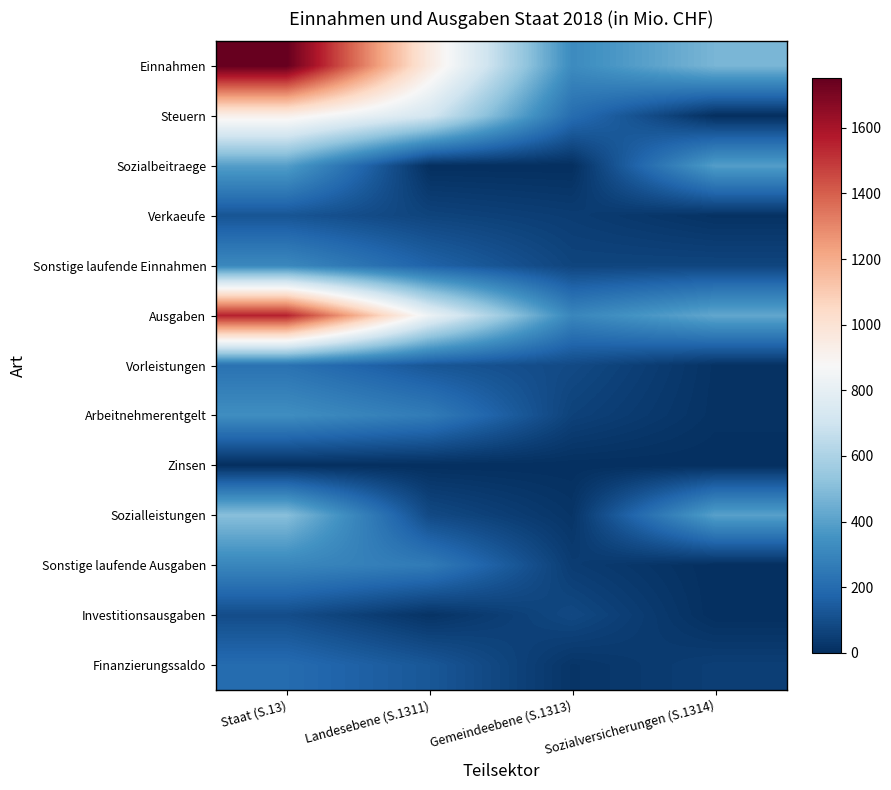

Reading left to right, extract all data points from this chart.

Einnahmen: Staat (S.13)=1751.0	Landesebene (S.1311)=954.7	Gemeindeebene (S.1313)=323.3	Sozialversicherungen (S.1314)=473.0
Steuern: Staat (S.13)=923.5	Landesebene (S.1311)=716.4	Gemeindeebene (S.1313)=207.1	Sozialversicherungen (S.1314)=0.0
Sozialbeitraege: Staat (S.13)=391.3	Landesebene (S.1311)=0.0	Gemeindeebene (S.1313)=0.0	Sozialversicherungen (S.1314)=391.3
Verkaeufe: Staat (S.13)=123.4	Landesebene (S.1311)=67.9	Gemeindeebene (S.1313)=45.2	Sozialversicherungen (S.1314)=10.3
Sonstige laufende Einnahmen: Staat (S.13)=311.2	Landesebene (S.1311)=170.4	Gemeindeebene (S.1313)=69.5	Sozialversicherungen (S.1314)=71.3
Ausgaben: Staat (S.13)=1551.3	Landesebene (S.1311)=824.6	Gemeindeebene (S.1313)=304.4	Sozialversicherungen (S.1314)=422.2
Vorleistungen: Staat (S.13)=226.7	Landesebene (S.1311)=127.9	Gemeindeebene (S.1313)=87.2	Sozialversicherungen (S.1314)=11.6
Arbeitnehmerentgelt: Staat (S.13)=333.6	Landesebene (S.1311)=262.1	Gemeindeebene (S.1313)=61.4	Sozialversicherungen (S.1314)=10.1
Zinsen: Staat (S.13)=1.0	Landesebene (S.1311)=0.1	Gemeindeebene (S.1313)=0.7	Sozialversicherungen (S.1314)=0.3
Sozialleistungen: Staat (S.13)=505.9	Landesebene (S.1311)=86.4	Gemeindeebene (S.1313)=19.3	Sozialversicherungen (S.1314)=400.2
Sonstige laufende Ausgaben: Staat (S.13)=304.3	Landesebene (S.1311)=260.3	Gemeindeebene (S.1313)=43.9	Sozialversicherungen (S.1314)=0.0
Investitionsausgaben: Staat (S.13)=97.1	Landesebene (S.1311)=14.3	Gemeindeebene (S.1313)=82.7	Sozialversicherungen (S.1314)=0.1
Finanzierungssaldo: Staat (S.13)=199.7	Landesebene (S.1311)=130.1	Gemeindeebene (S.1313)=18.9	Sozialversicherungen (S.1314)=50.7